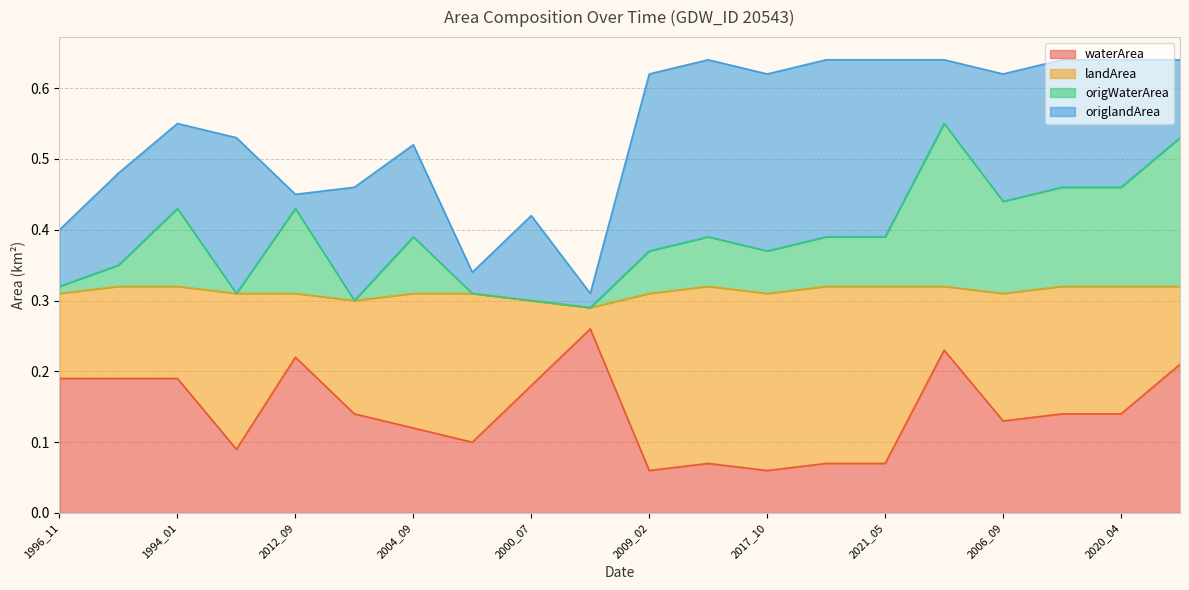

What is the greatest value displayed?

0.6